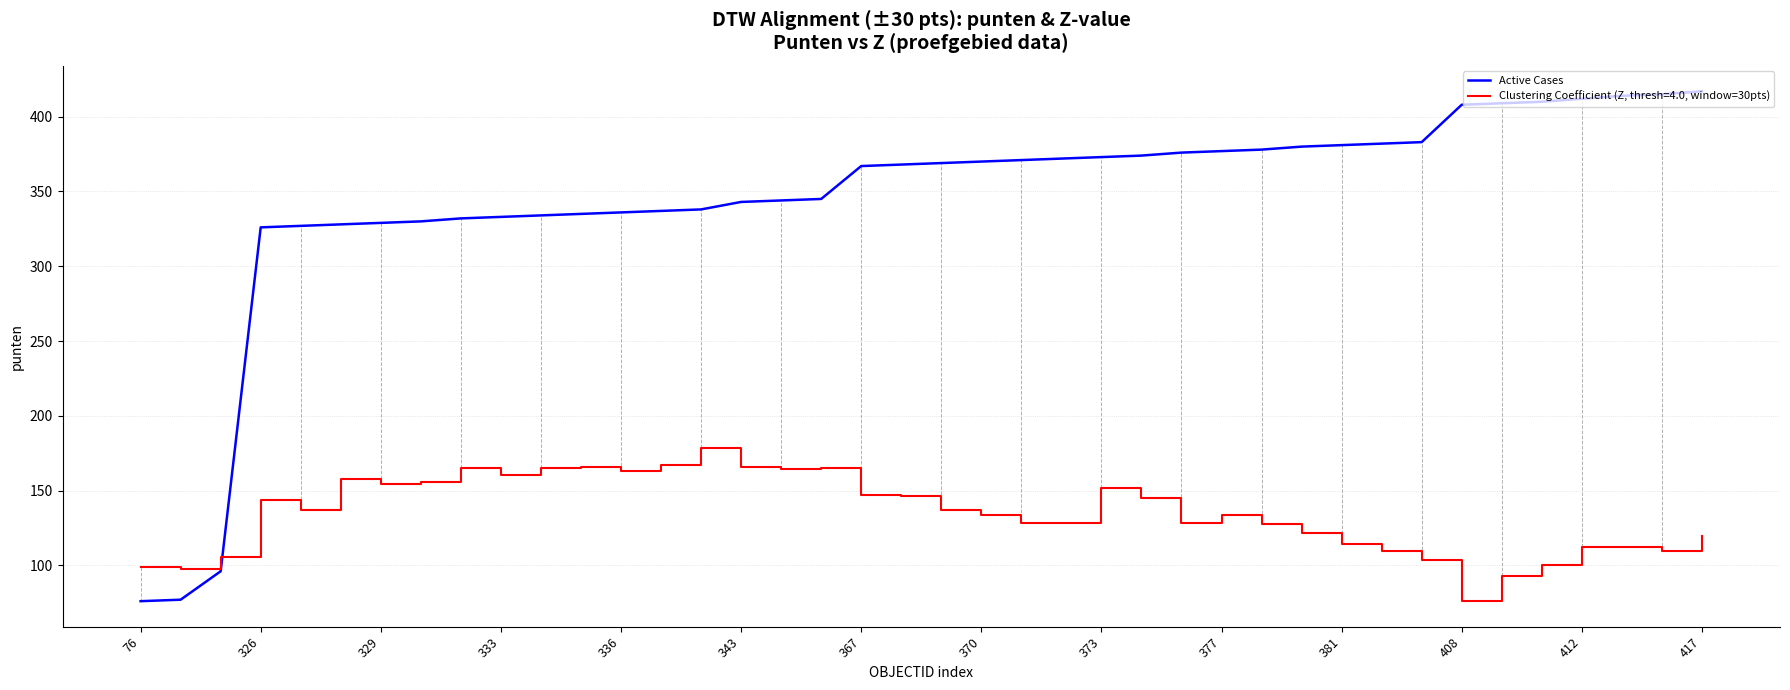

Does the chart display data point markers on the line(s)?

No